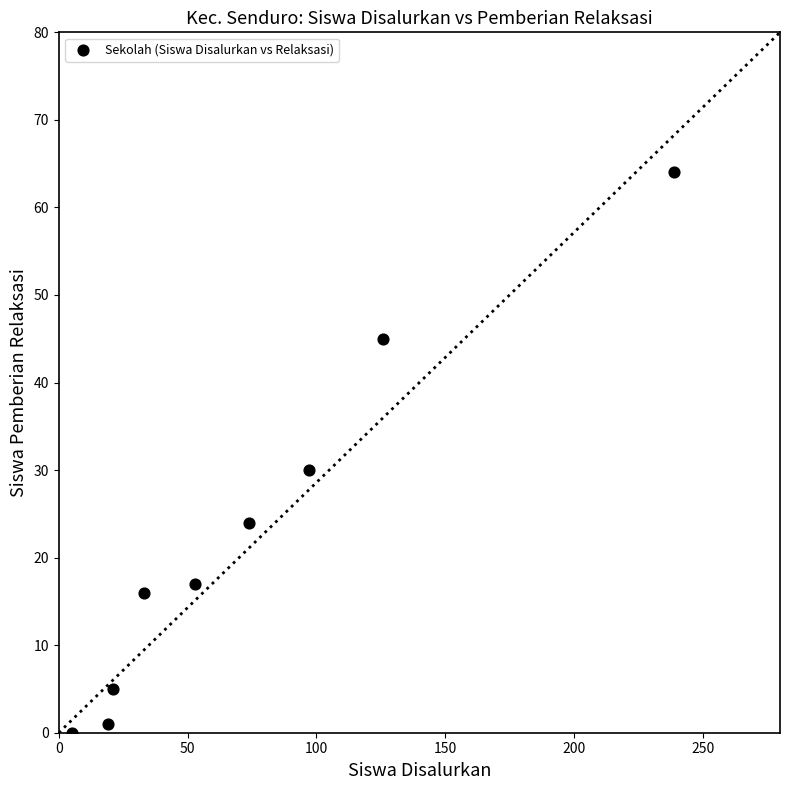

What Y value in the scatter plot is closest to 32?

30